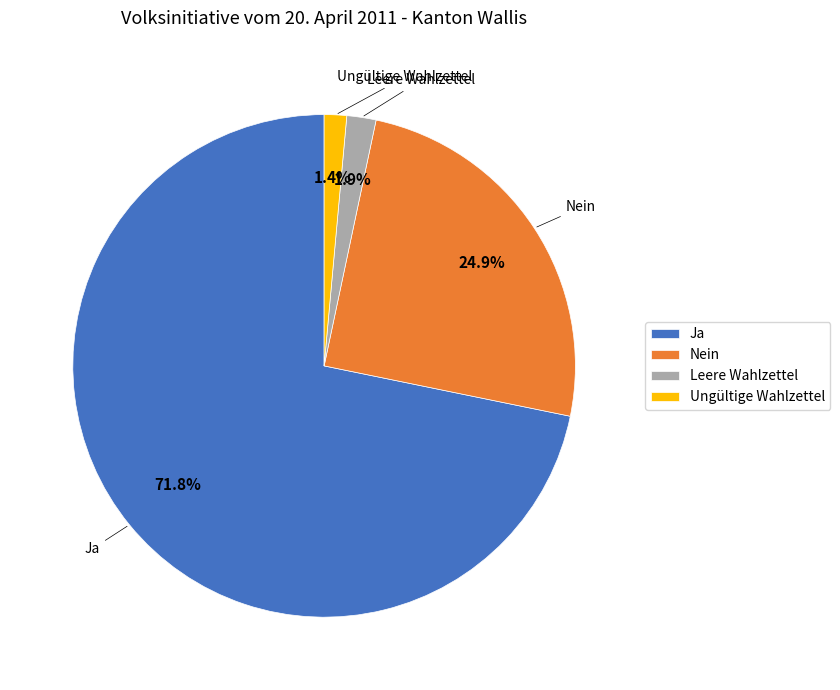

To the nearest percent, what percentage of the pie is Ungültige Wahlzettel?

1%